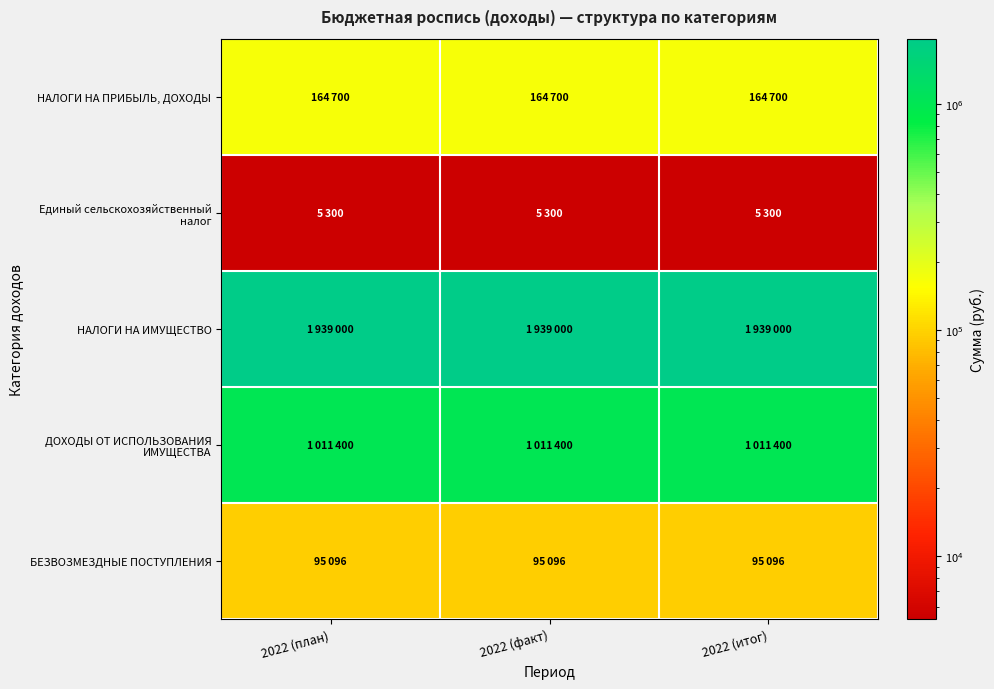

What is the minimum value shown in the chart?

5300